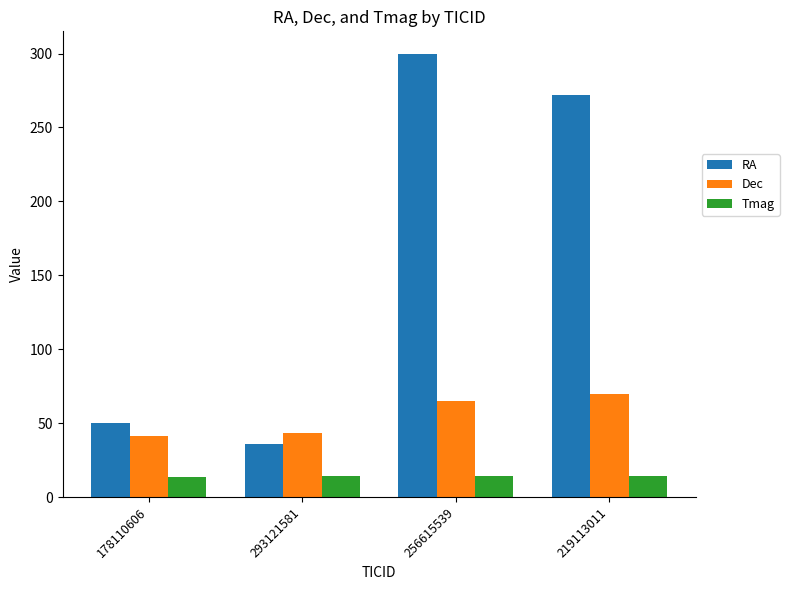

Which series has the largest total across all categories?

RA